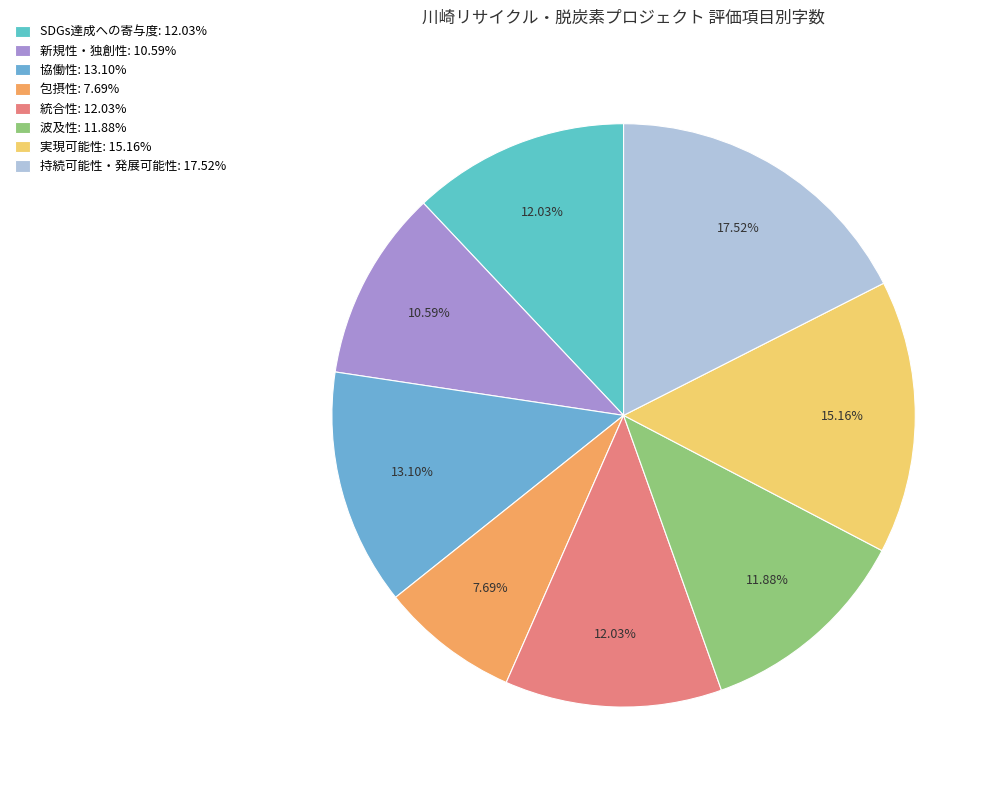

Rank the categories by value from highest to lowest.

持続可能性・発展可能性, 実現可能性, 協働性, SDGs達成への寄与度, 統合性, 波及性, 新規性・独創性, 包摂性